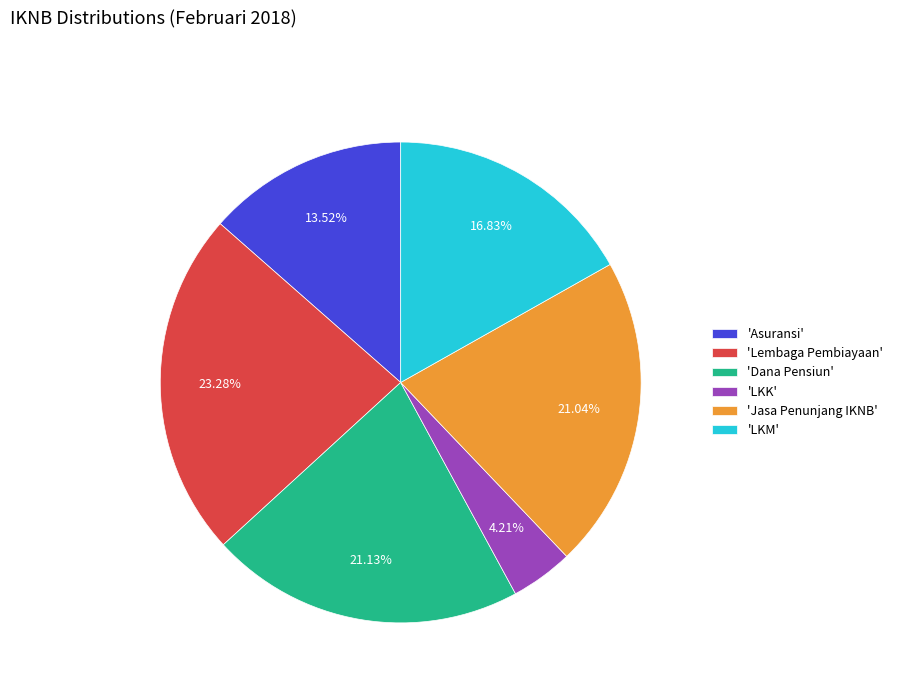

What is the smallest slice in the pie chart?

'LKK'